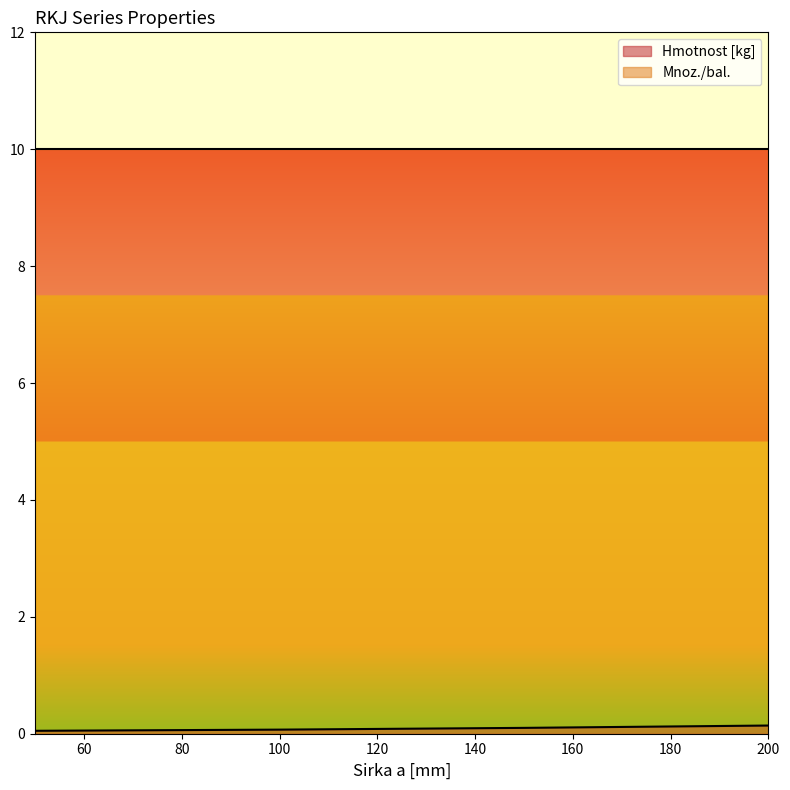

What is the minimum value shown in the chart?

0.1